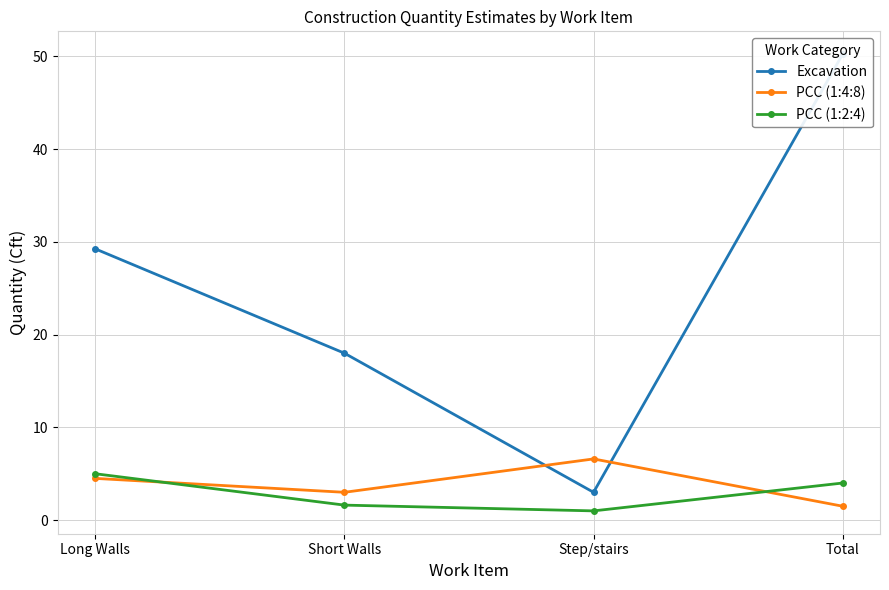

How many data points in PCC (1:4:8) are less than 4?

2